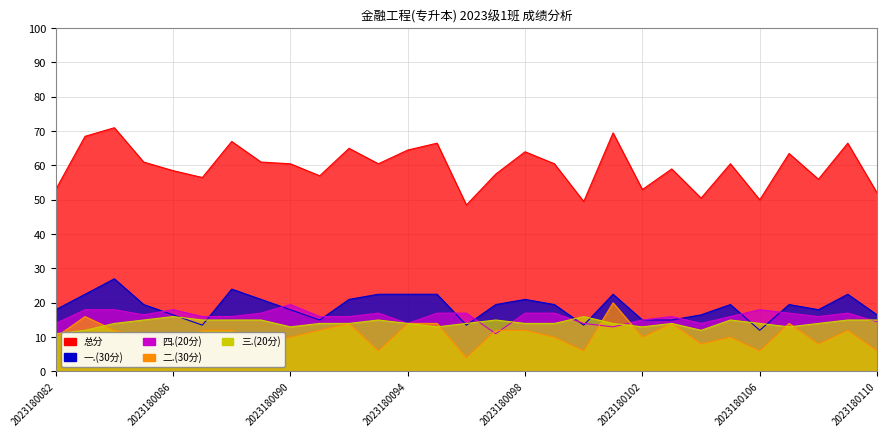

What is the sum of the 一.(30分) values at 2023180101 and 2023180103?

37.5